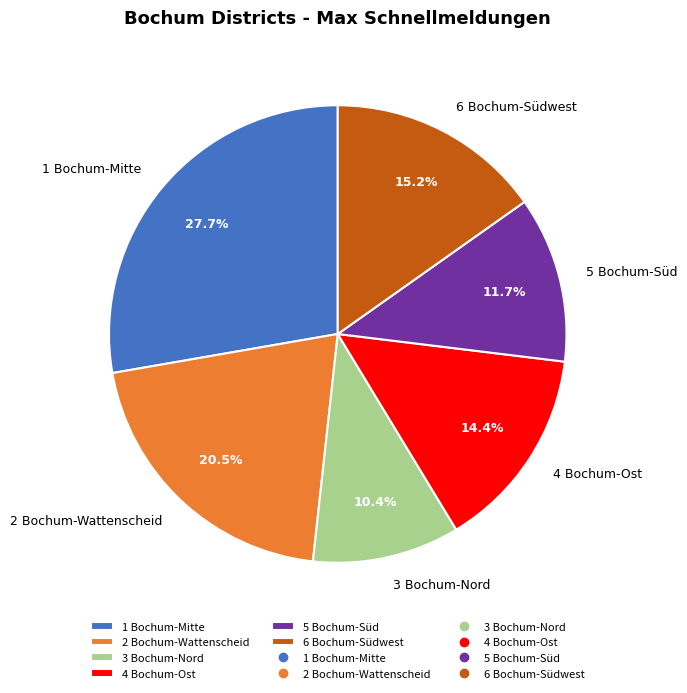

Which slice is the smallest?

3 Bochum-Nord